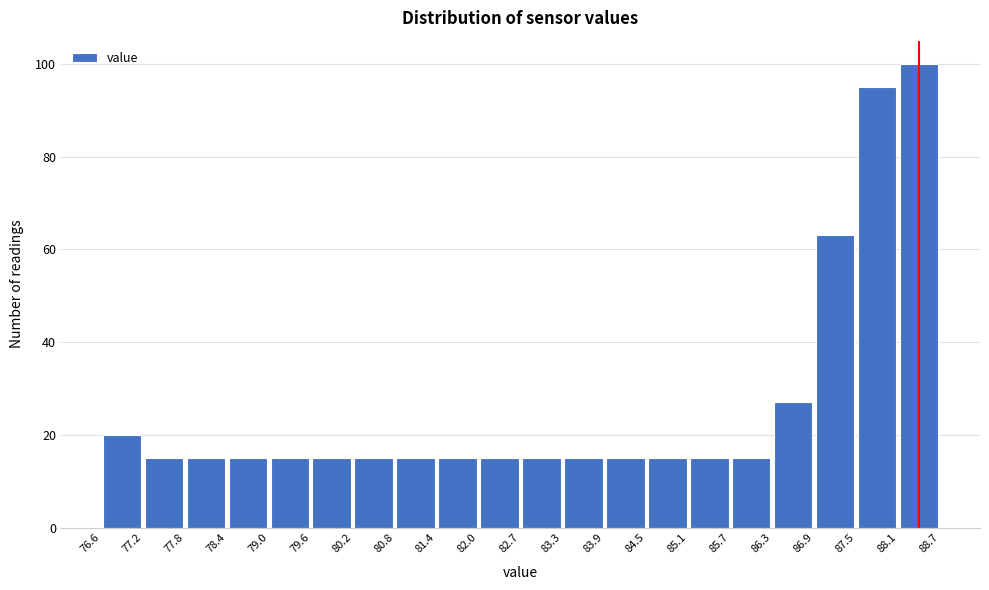

Reading left to right, list every bar in this chart as the range it spans on the x-axis followed by its height. The values are not printed on the chart, so give them approximately, as read against the axis.

76.6 to 77.2: 20
77.2 to 77.8: 16
77.8 to 78.4: 16
78.4 to 79.0: 16
79.0 to 79.6: 16
79.6 to 80.2: 16
80.2 to 80.8: 16
80.8 to 81.4: 16
81.4 to 82.0: 16
82.0 to 82.7: 16
82.7 to 83.3: 16
83.3 to 83.9: 16
83.9 to 84.5: 16
84.5 to 85.1: 16
85.1 to 85.7: 16
85.7 to 86.3: 16
86.3 to 86.9: 28
86.9 to 87.5: 64
87.5 to 88.1: 96
88.1 to 88.7: 100